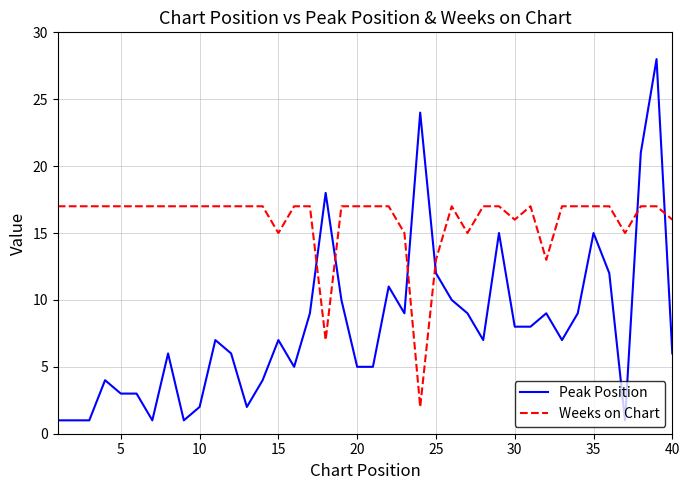

Which series has the widest spread of values?

Peak Position